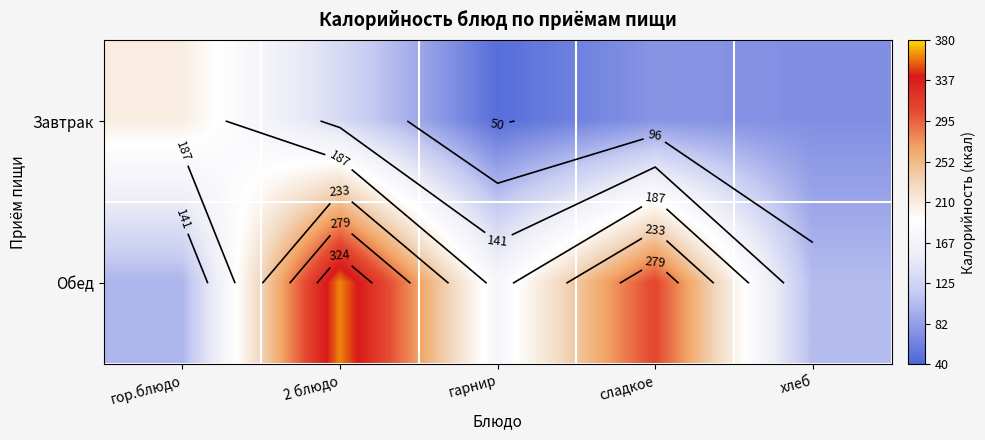

What is the total value across all series at гарнир?

221